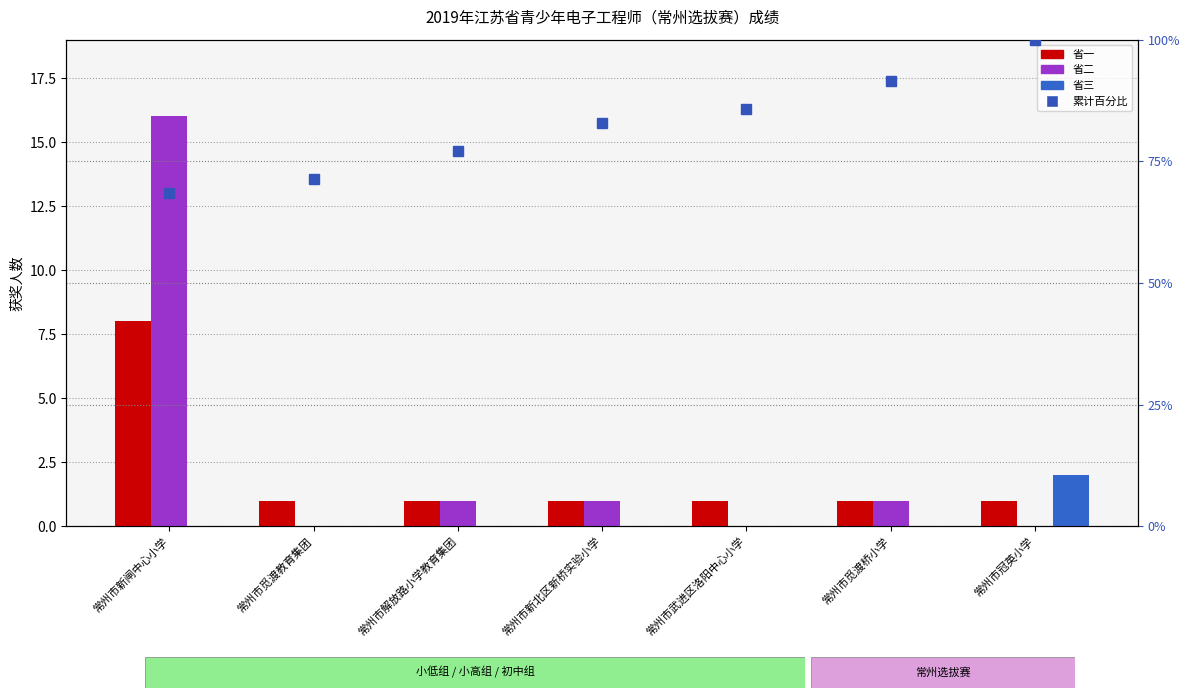

Which series changed the most between 常州市武进区洛阳中心小学 and 常州市觅渡桥小学?

cumulative %